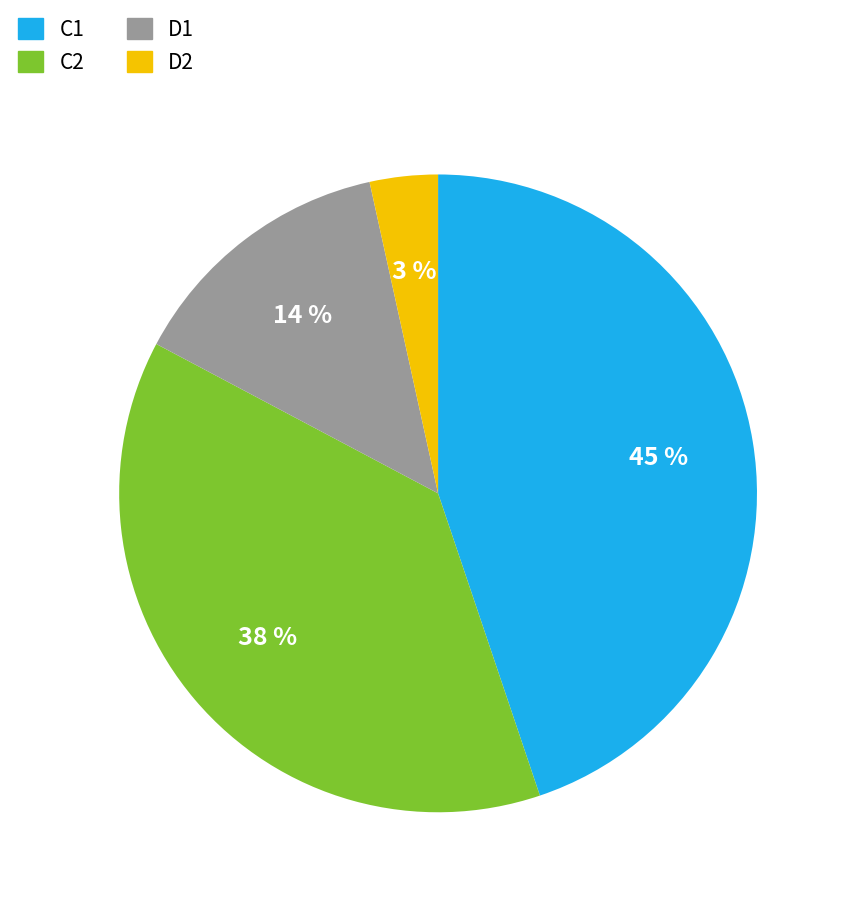

What is the largest slice in the pie chart?

C1